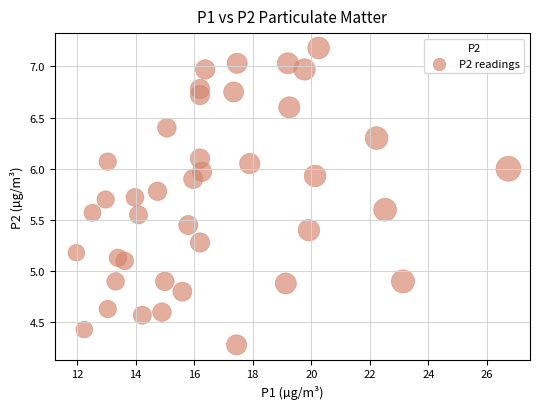

What is the range of X values (max minus min)?

14.8